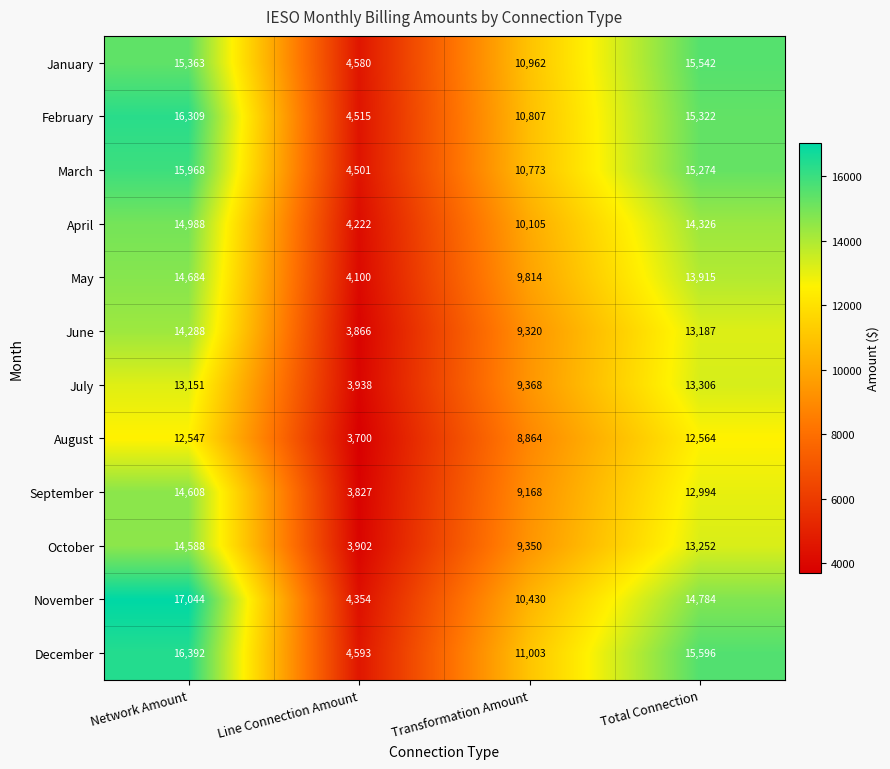

At Network Amount, list the series in order from largest to smallest.

November, December, February, March, January, April, May, September, October, June, July, August